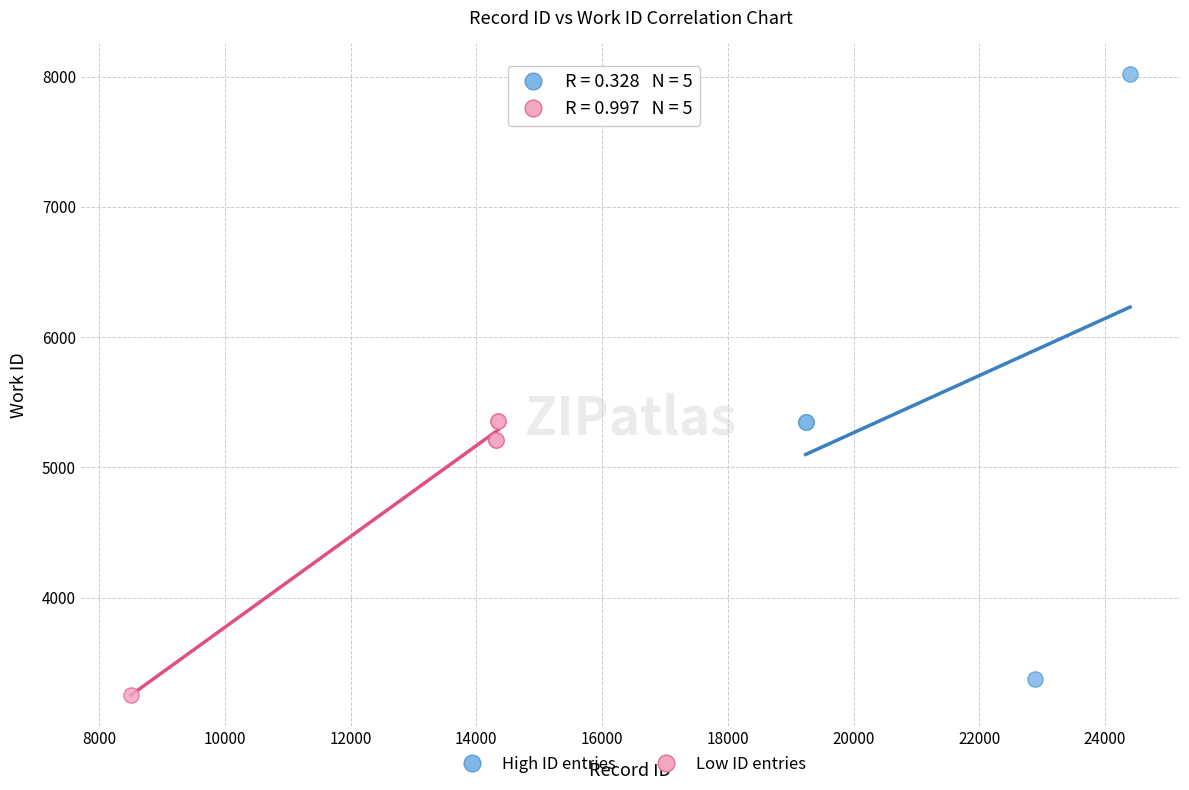

Which series reaches the maximum Y coordinate?

High ID entries